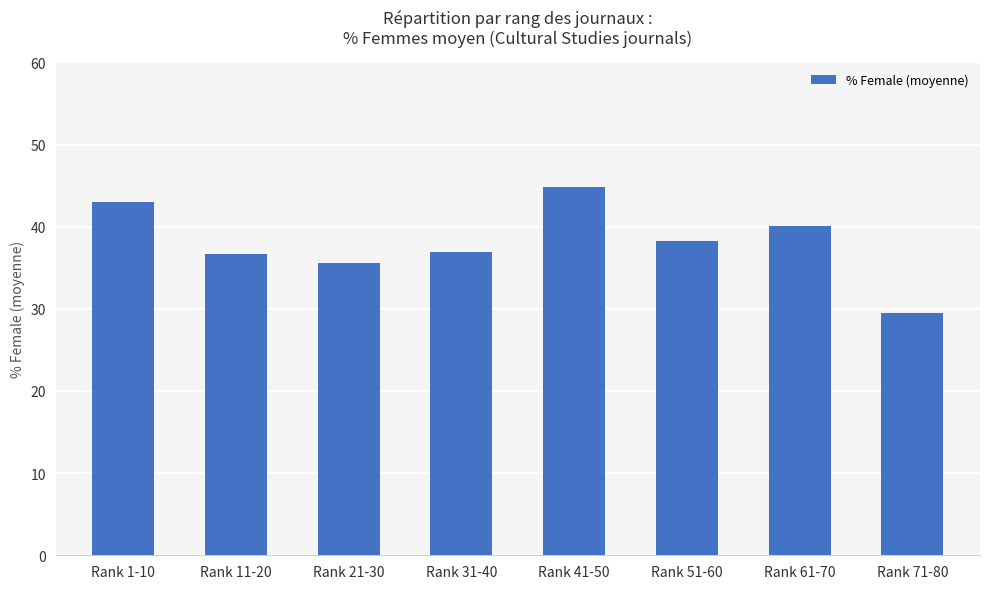

What is the minimum value shown in the chart?

29.5